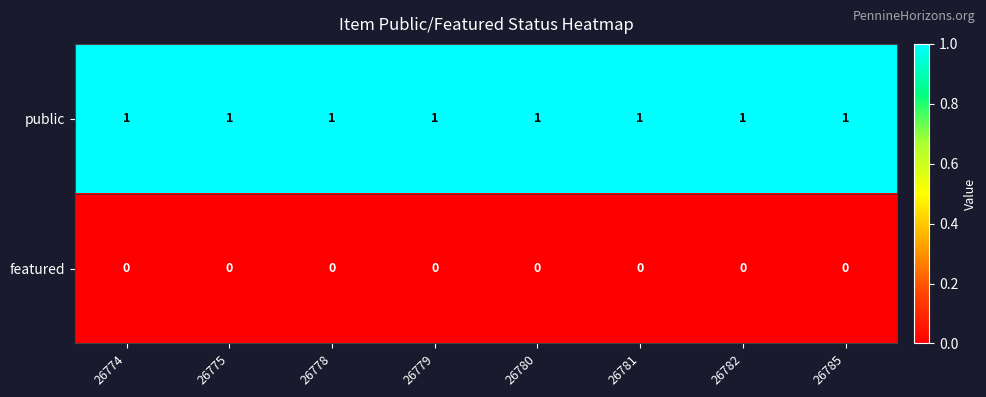

The value of featured at 26778 is 0. True or false?

True